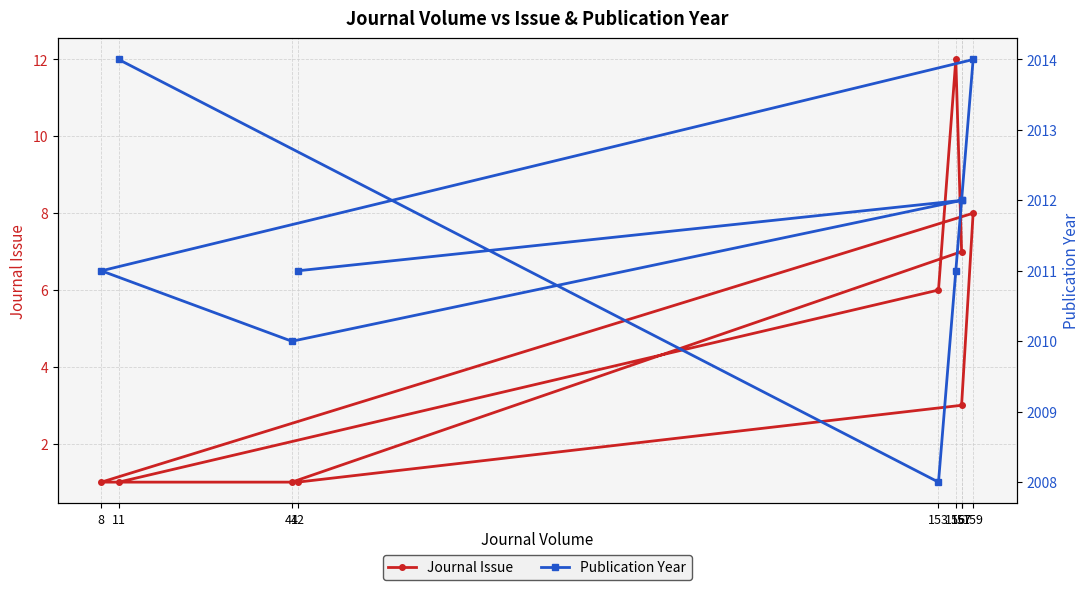

True or false: Journal Issue and Publication Year intersect in this chart.

False